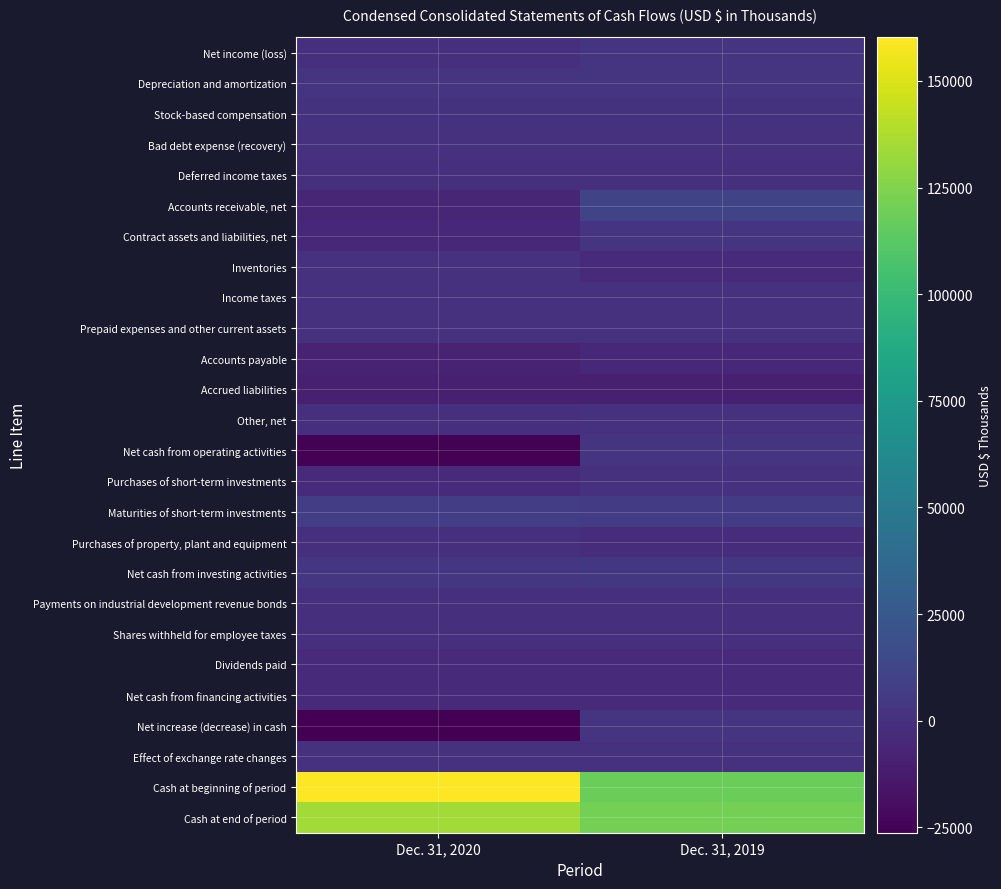

At Dec. 31, 2020, list the series in order from largest to smallest.

Cash at beginning of period, Cash at end of period, Maturities of short-term investments, Net cash from investing activities, Depreciation and amortization, Stock-based compensation, Income taxes, Inventories, Prepaid expenses and other current assets, Effect of exchange rate changes, Bad debt expense (recovery), Deferred income taxes, Other, net, Net income (loss), Payments on industrial development revenue bonds, Shares withheld for employee taxes, Purchases of property, plant and equipment, Dividends paid, Purchases of short-term investments, Net cash from financing activities, Contract assets and liabilities, net, Accounts receivable, net, Accounts payable, Accrued liabilities, Net cash from operating activities, Net increase (decrease) in cash